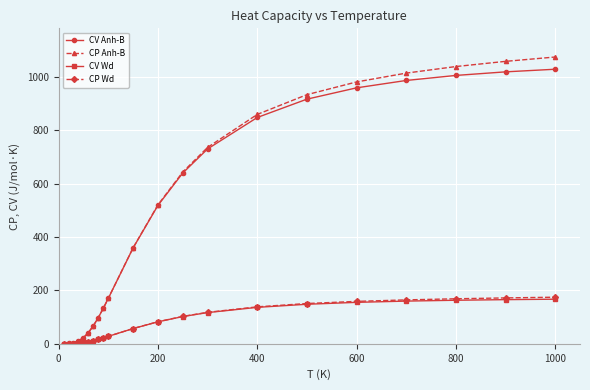

What is the value of the CV Anh-B point at the 13th from the left?

639.5